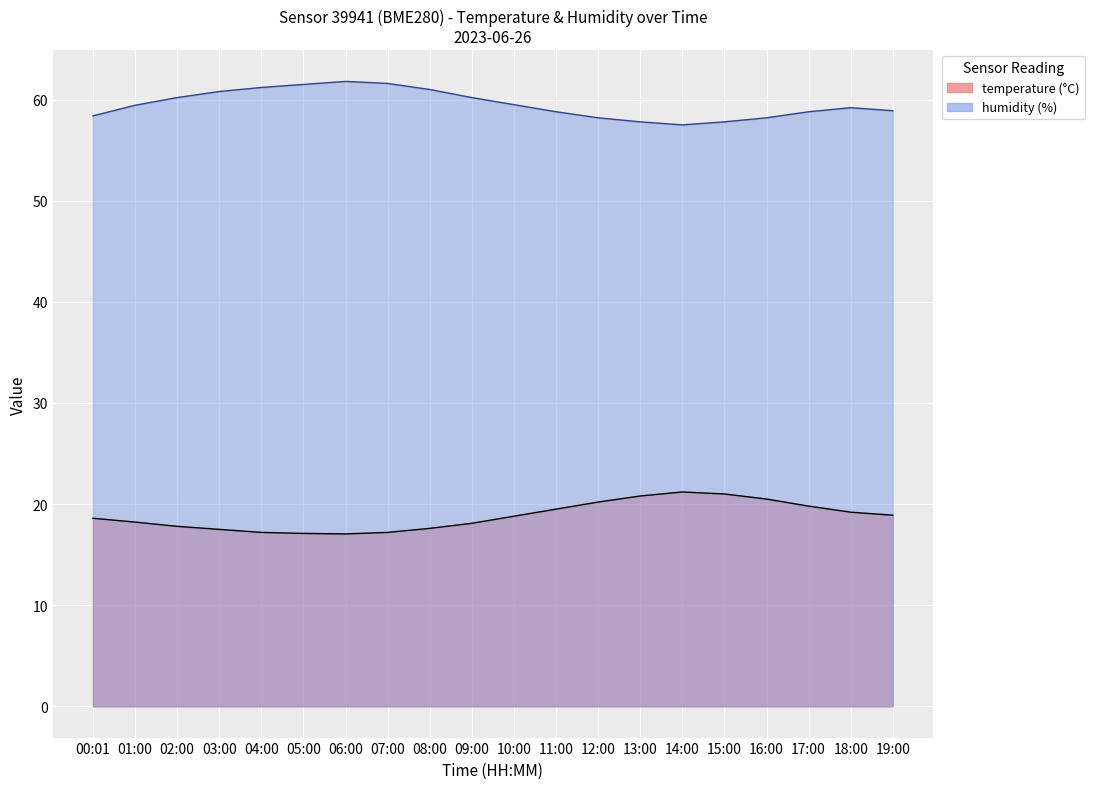

List the labels in order of temperature value, smallest first.

06:00, 05:00, 04:00, 07:00, 03:00, 08:00, 02:00, 09:00, 01:00, 00:01, 10:00, 19:00, 18:00, 11:00, 17:00, 12:00, 16:00, 13:00, 15:00, 14:00